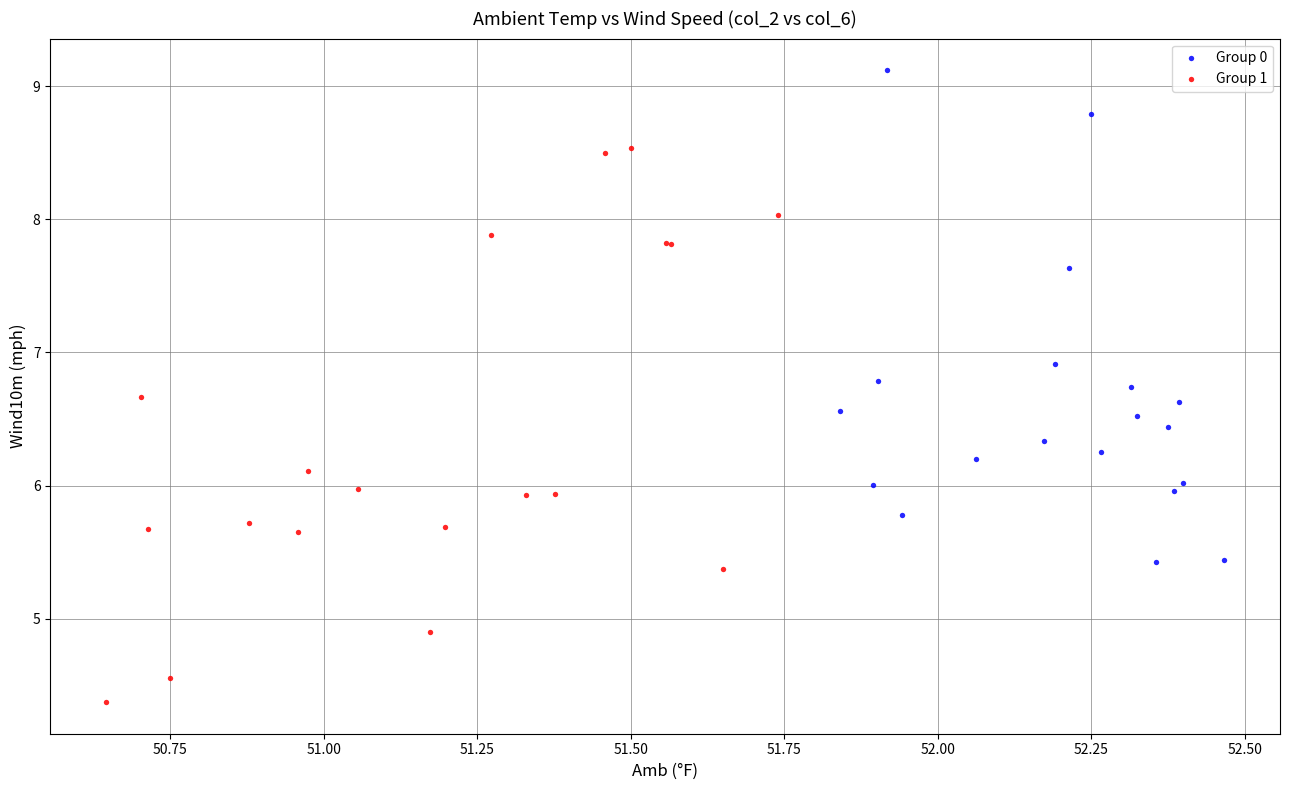

Which series has the widest spread of Y values?

Group 1